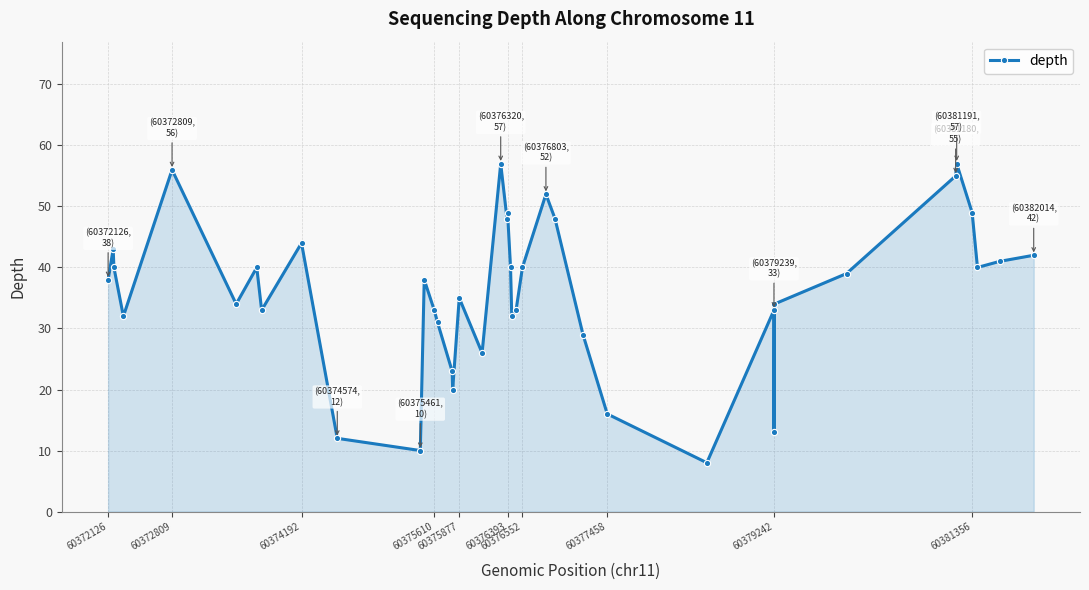

How many interior local valleys (lower than both neighbors) does the data have?

11